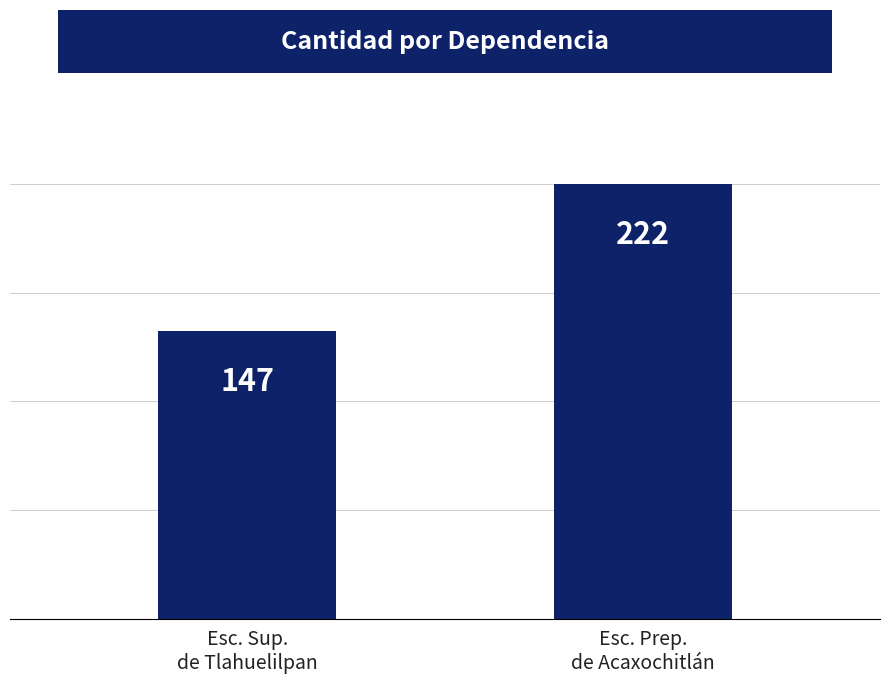

At which label is the value closest to 184?

Esc. Sup.
de Tlahuelilpan